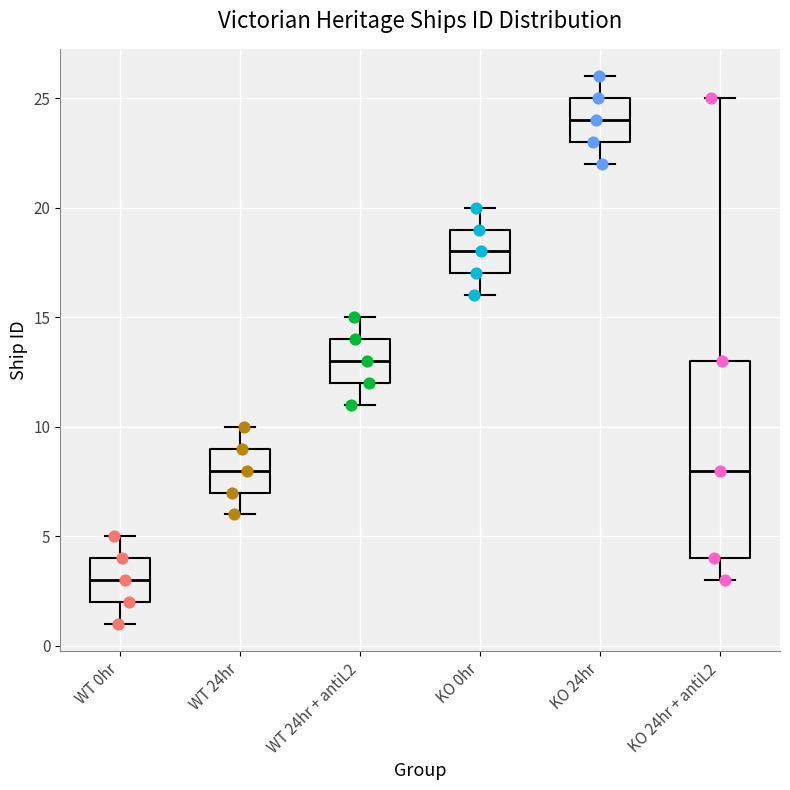

Which box has the highest median line?

KO 24hr